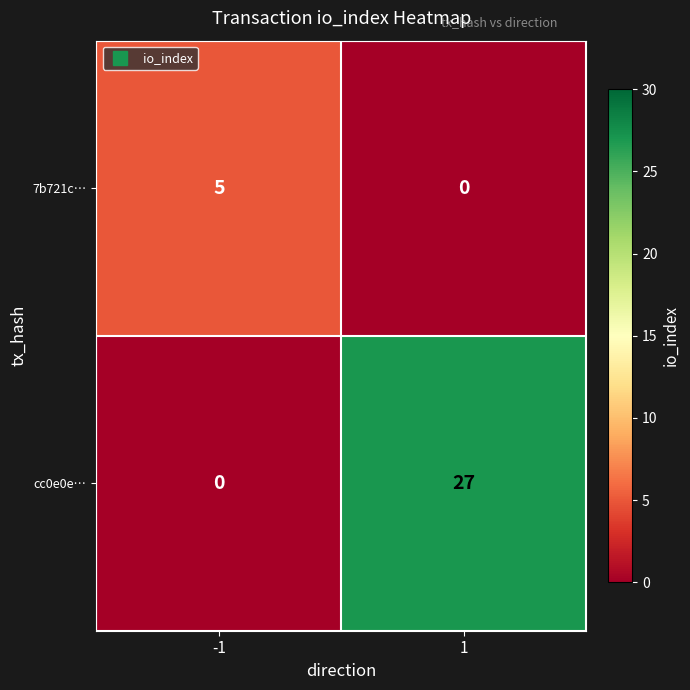

Count the number of categories in the chart.

2